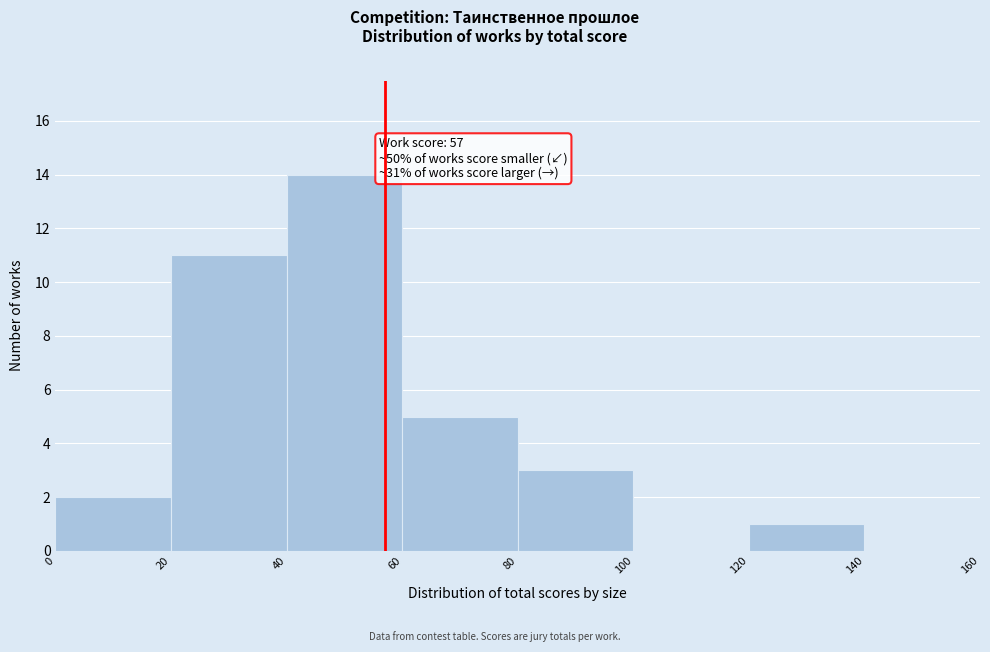

Over which range of the x-axis is the bar tallest?

40 to 60